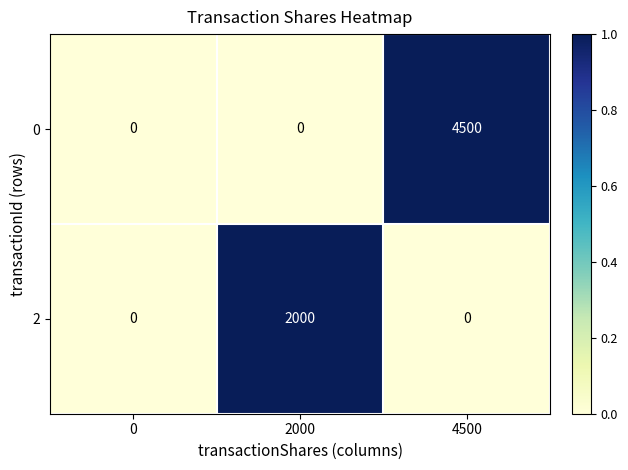

Reading right to left, extract all data points from this chart.

0: 4500=4500	2000=0	0=0
2: 4500=0	2000=2000	0=0